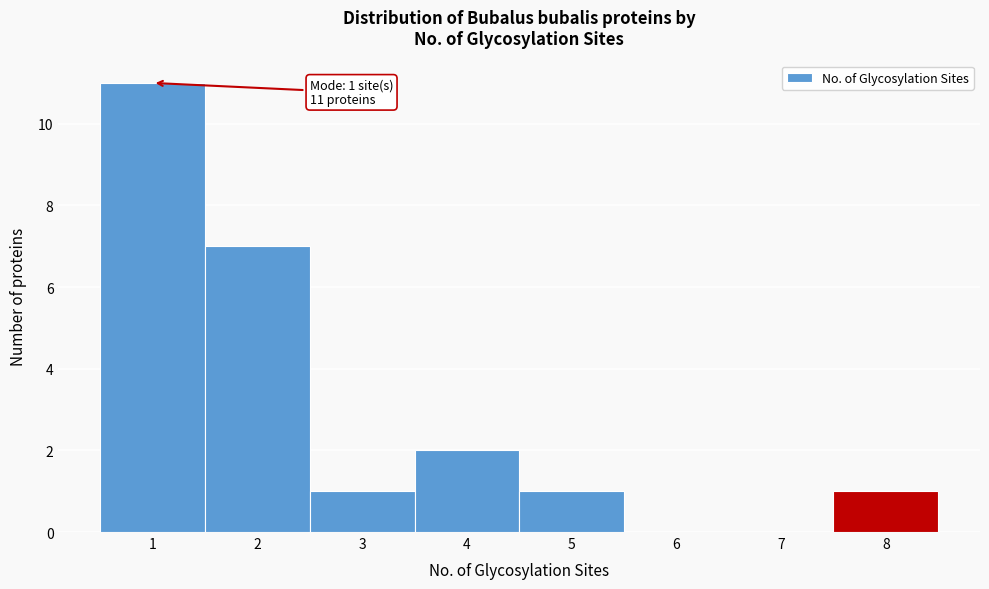

Over which range of the x-axis is the bar tallest?

0.5 to 1.5